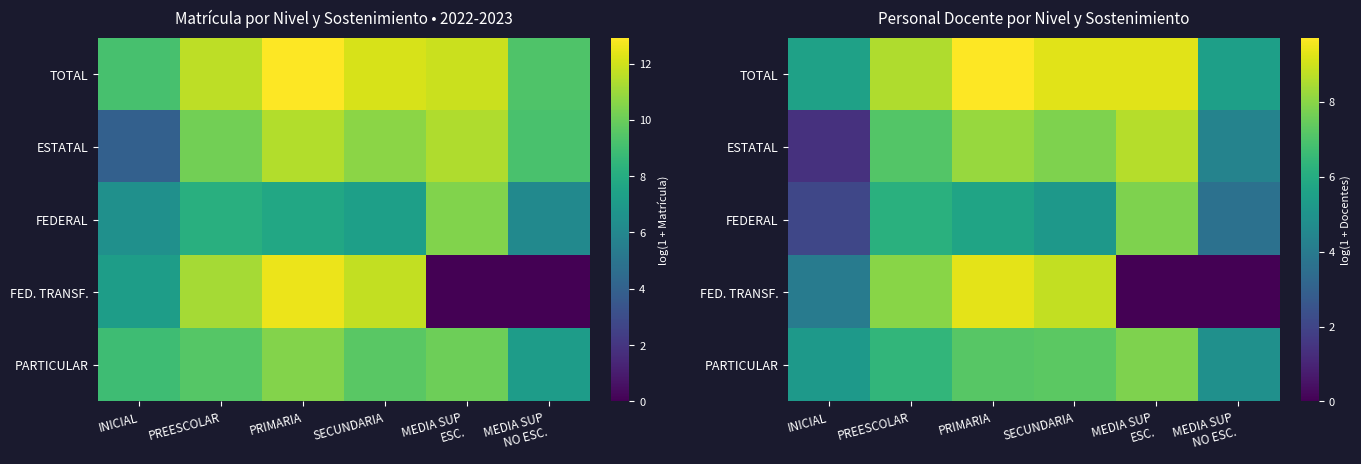

What is the difference between the maximum and minimum values in the FED. TRANSF. series?

9.3